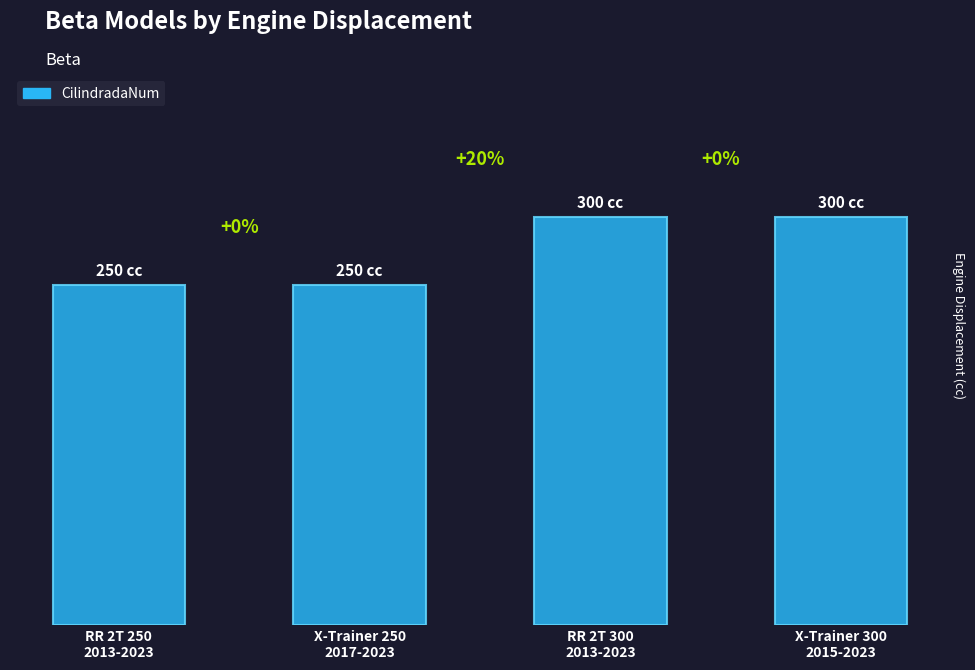

What is the minimum value shown in the chart?

250